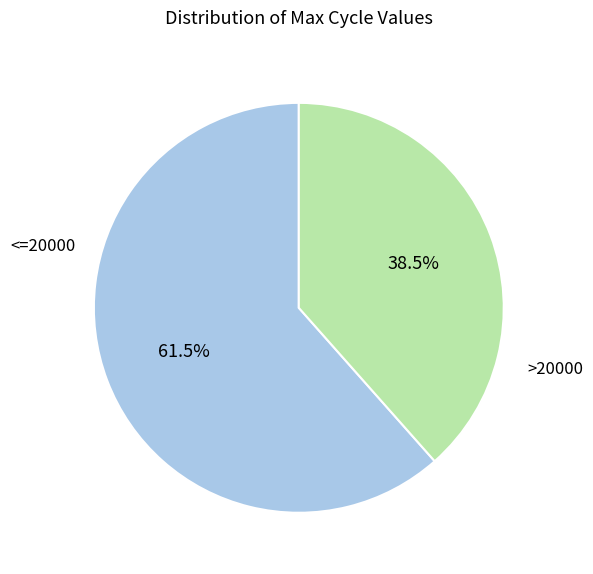

Does any single category account for the majority?

Yes